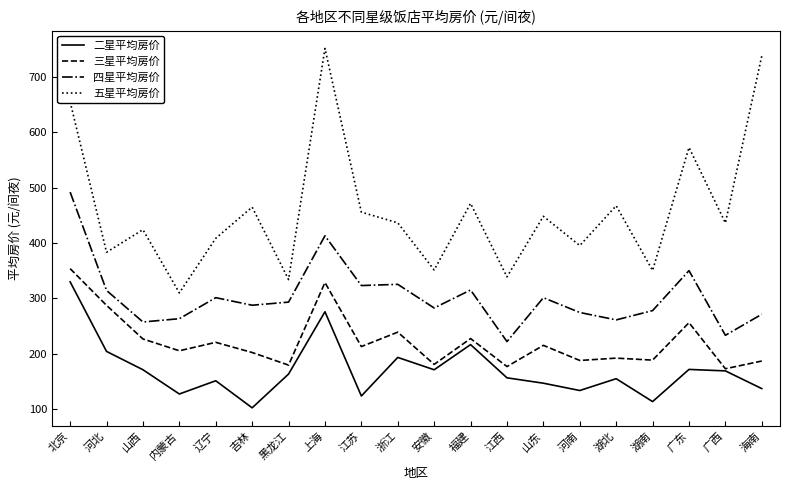

At which label is 四星平均房价 closest to 356?

广东